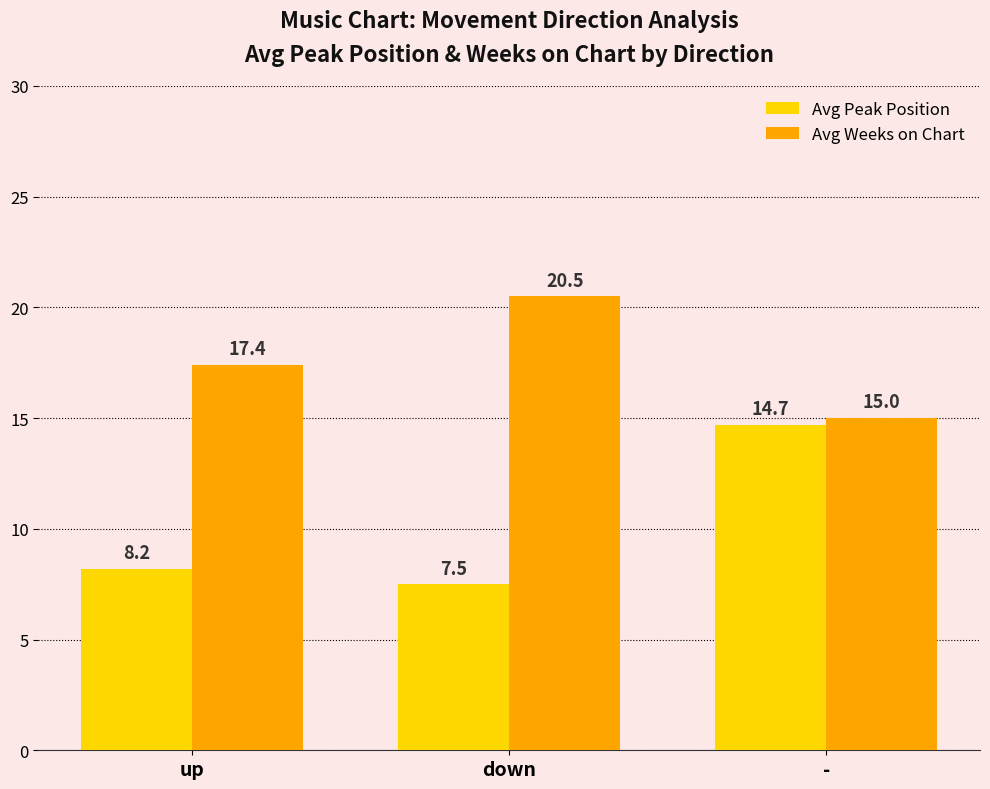

Rank the categories by Avg Peak Position value from lowest to highest.

down, up, -